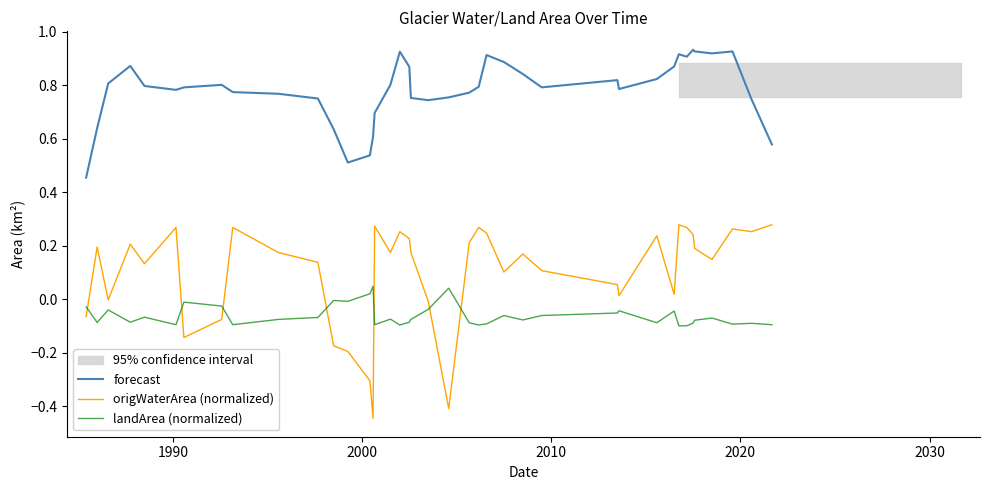

Which series has the largest total across all categories?

forecast